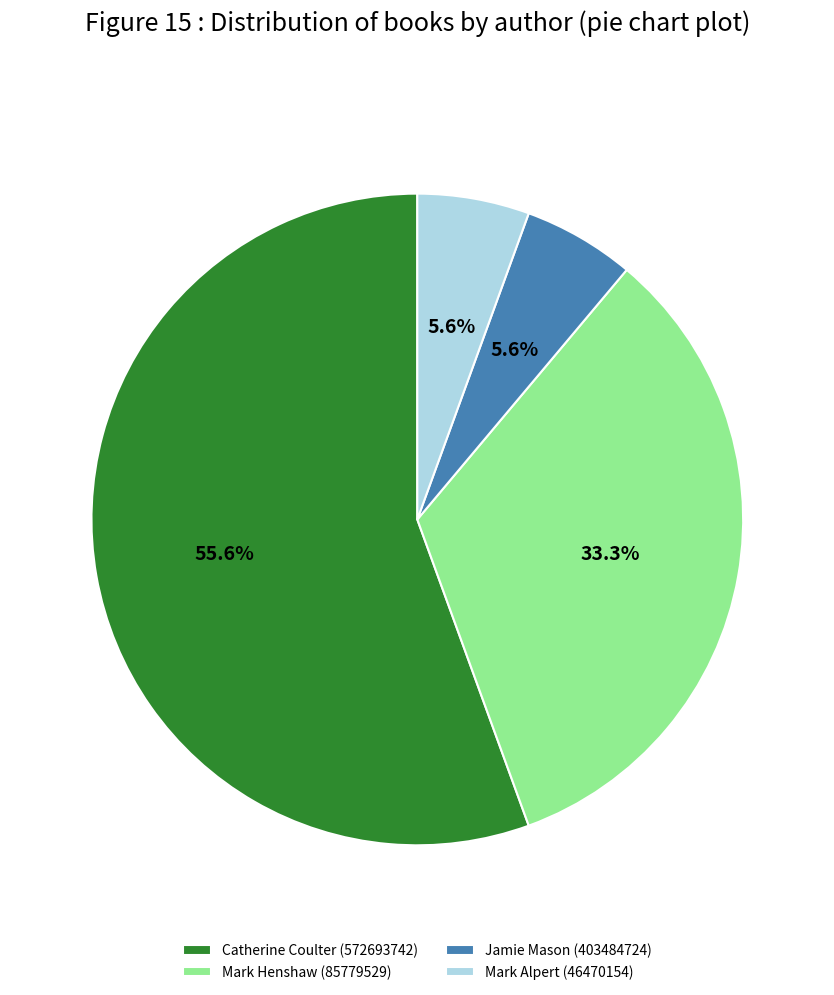

Count the number of slices in the pie.

4